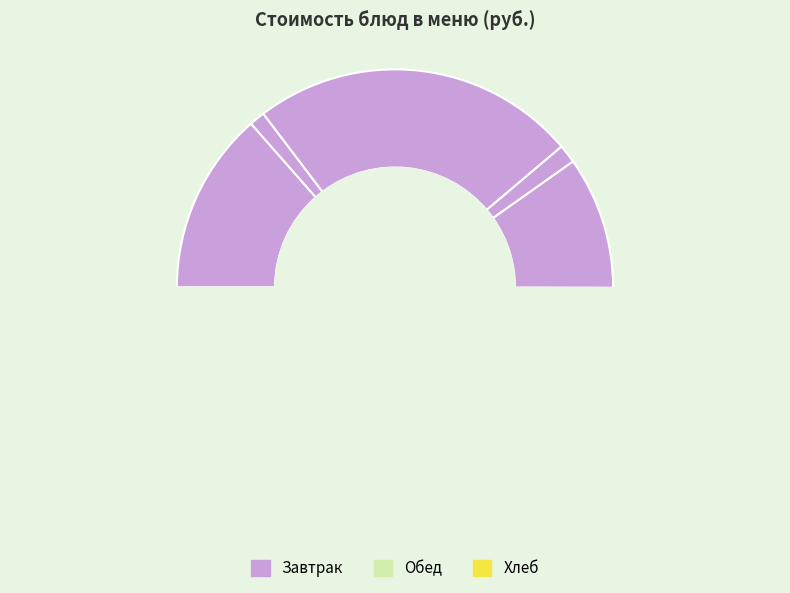

To the nearest percent, what portion does Салат Лужайка represent?

10%